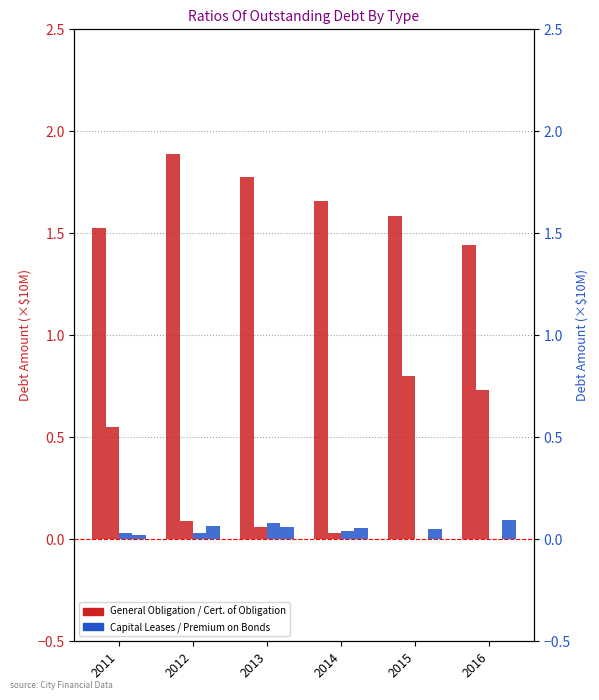

True or false: General Obligation Bonds has a value of 1.9 at 2012.

True